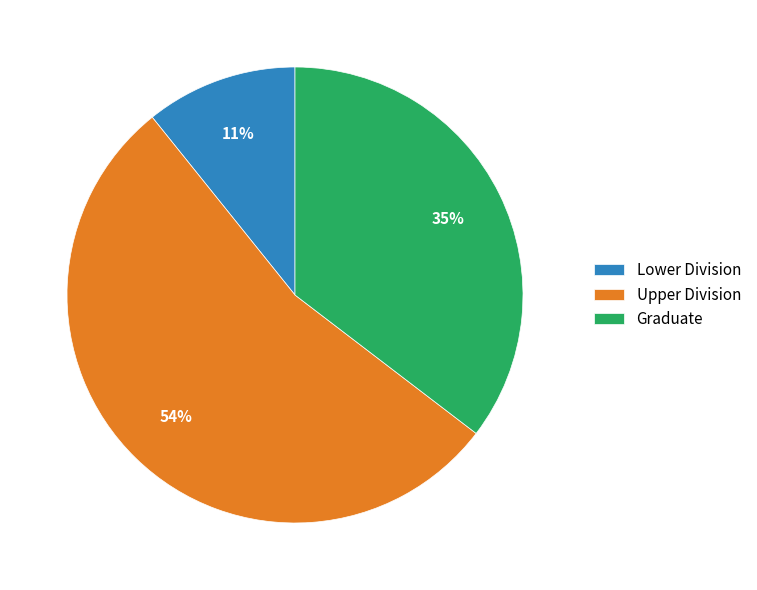

To the nearest percent, what portion does Upper Division represent?

54%